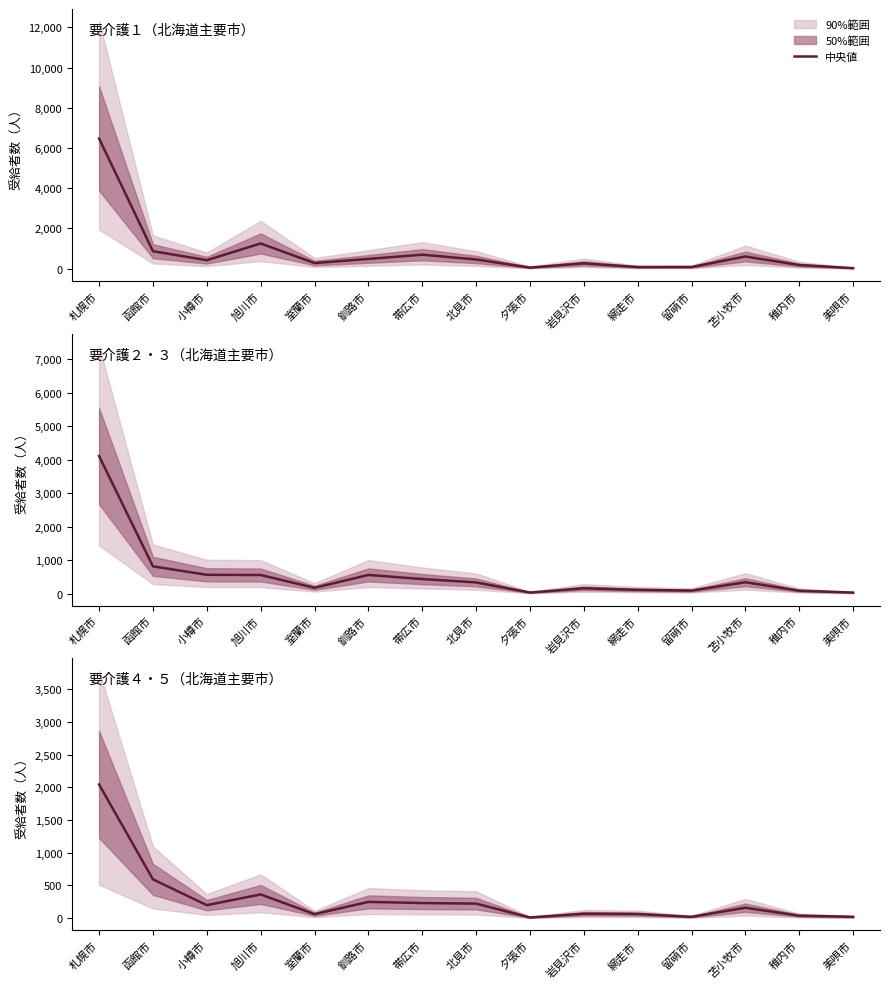

Between 稚内市 and 網走市, which is larger?

網走市